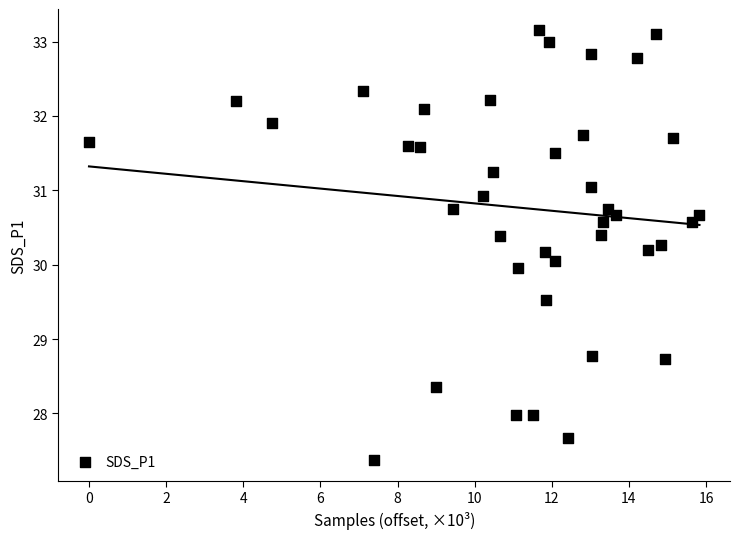

What is the range of Y values (max minus min)?

5.8